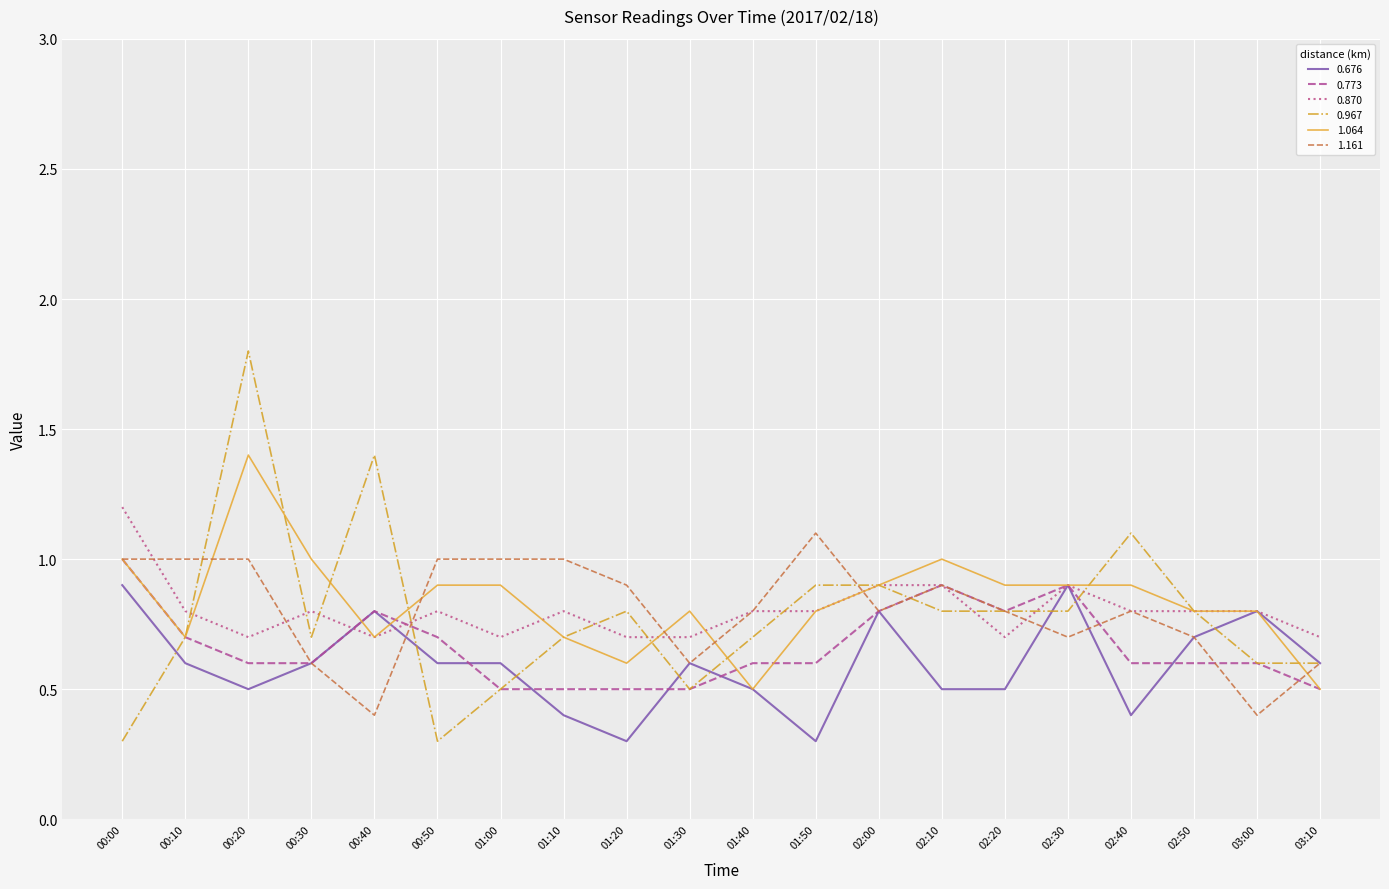

True or false: 0.870 has a value of 0.2 at 00:40.

False